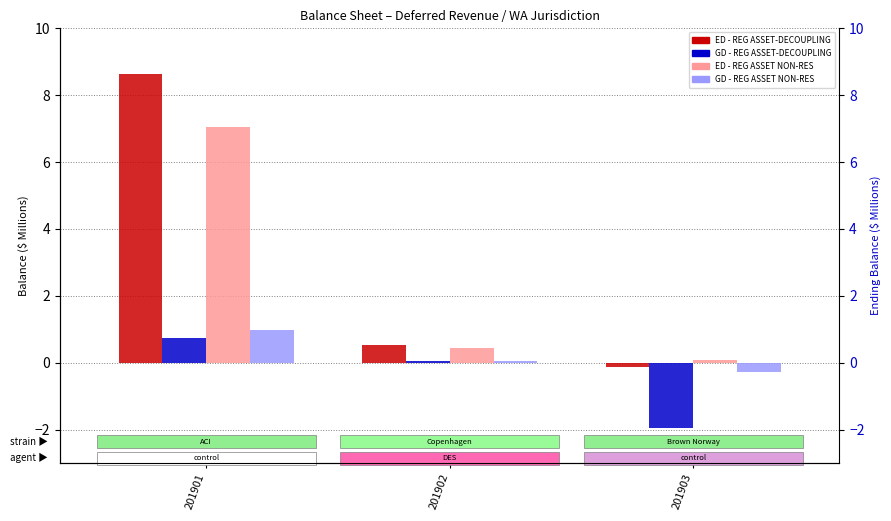

What are all the series names shown in the legend?

ED - REG ASSET-DECOUPLING, GD - REG ASSET-DECOUPLING, ED - REG ASSET NON-RES, GD - REG ASSET NON-RES